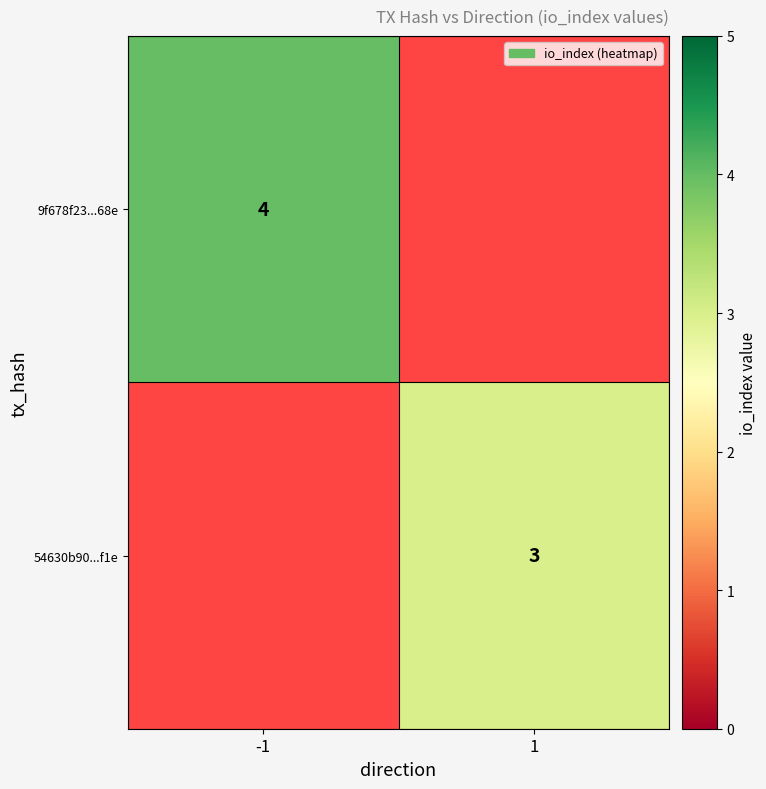

True or false: 9f678f23...68e has a value of 2 at -1.

False